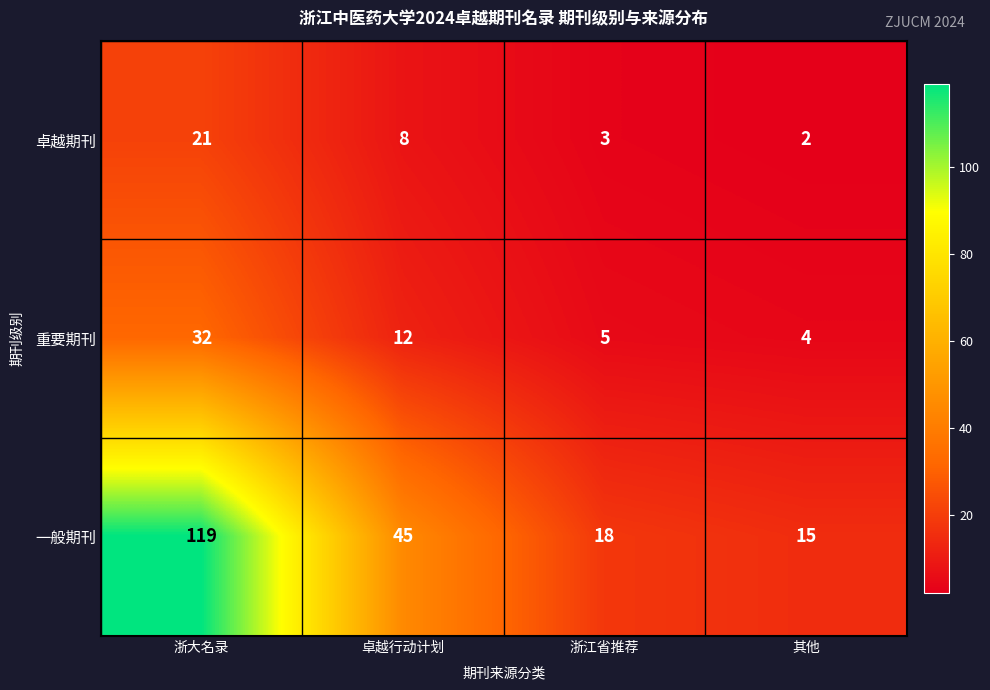

What is the smallest value displayed?

2